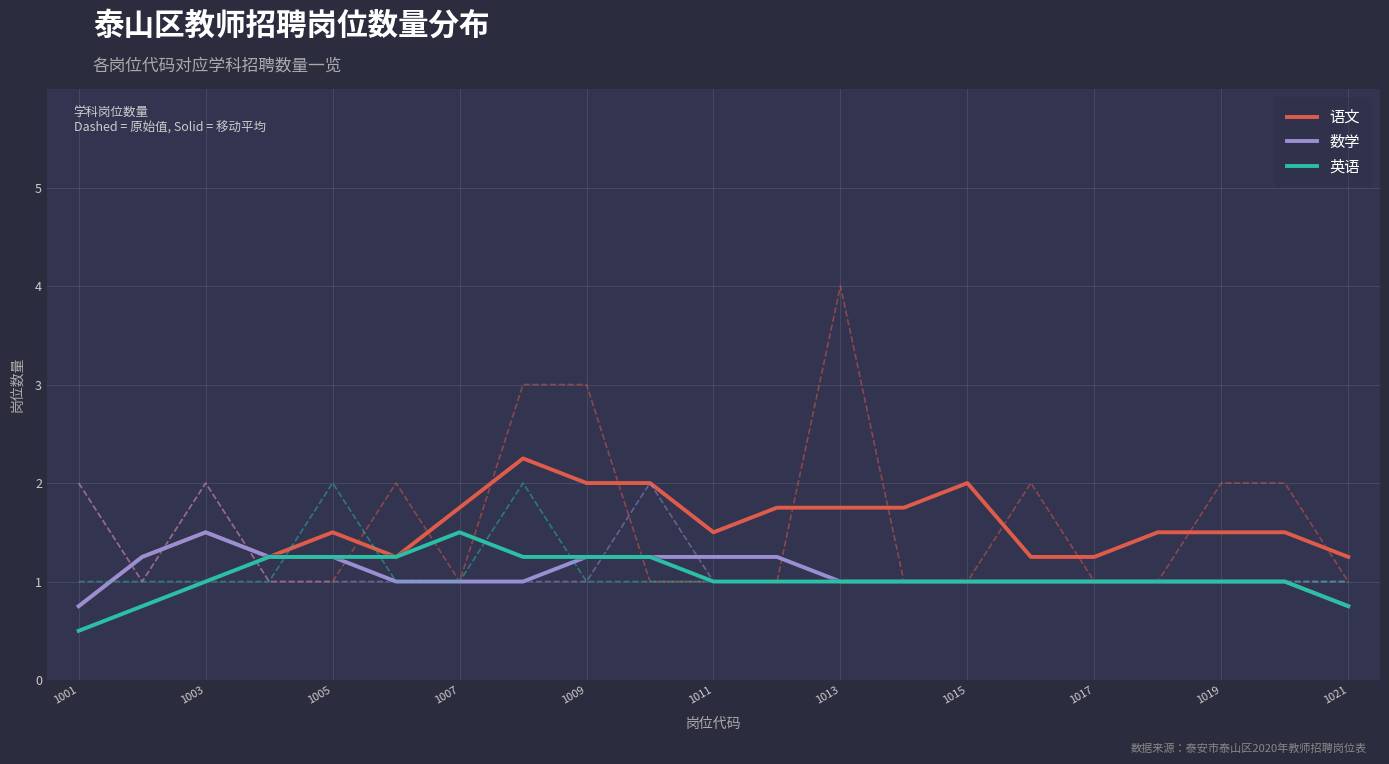

What is the greatest value displayed?

2.2